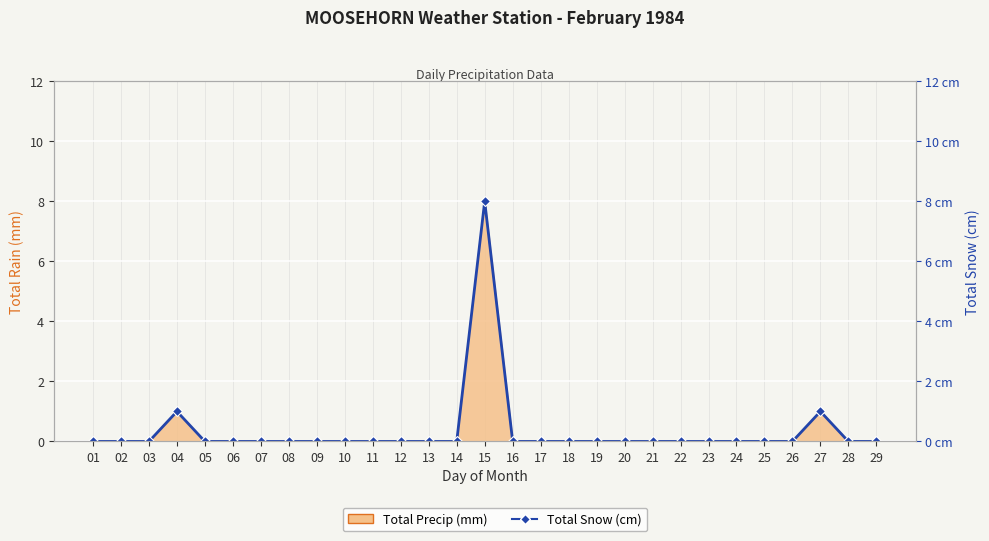

Rank the categories by value from highest to lowest.

15, 04, 27, 01, 02, 03, 05, 06, 07, 08, 09, 10, 11, 12, 13, 14, 16, 17, 18, 19, 20, 21, 22, 23, 24, 25, 26, 28, 29